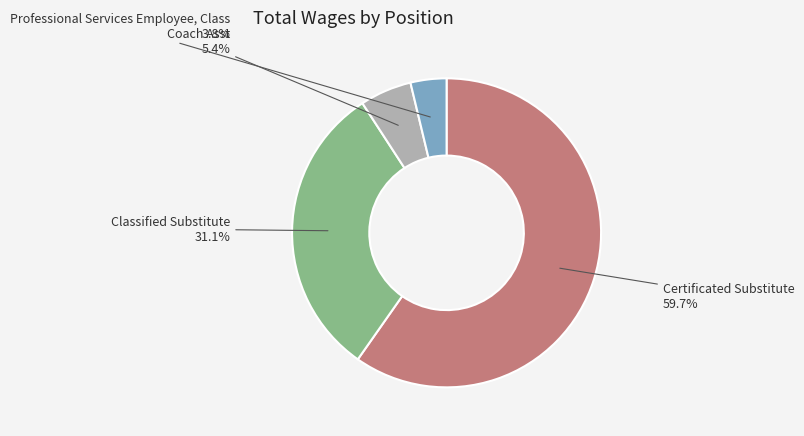

Is there a majority slice in this chart?

Yes